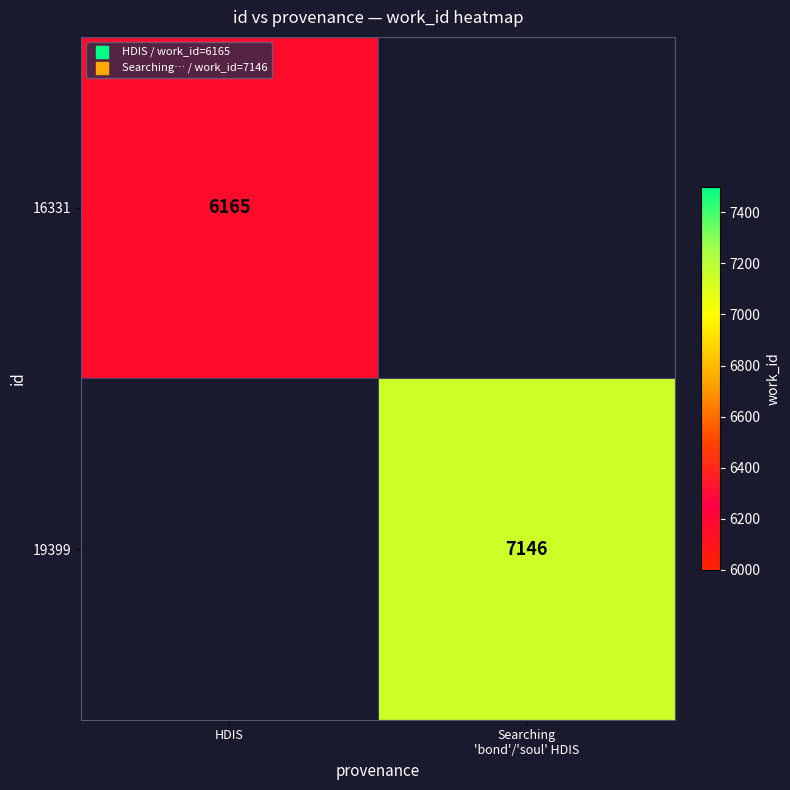

At how many categories does at least one series exceed 6173?

1